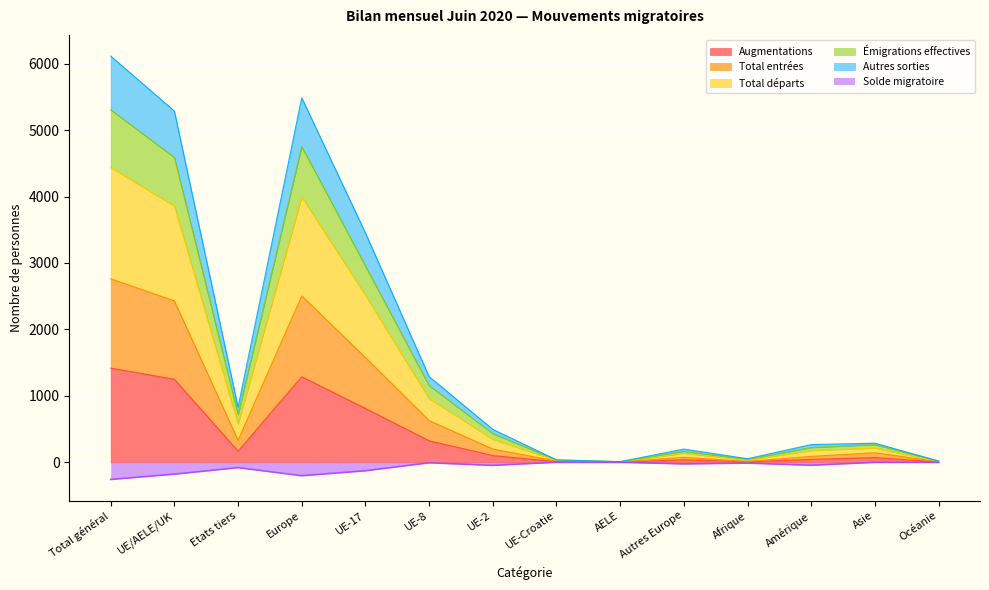

The Augmentations series shows 45 at Amérique. True or false?

True